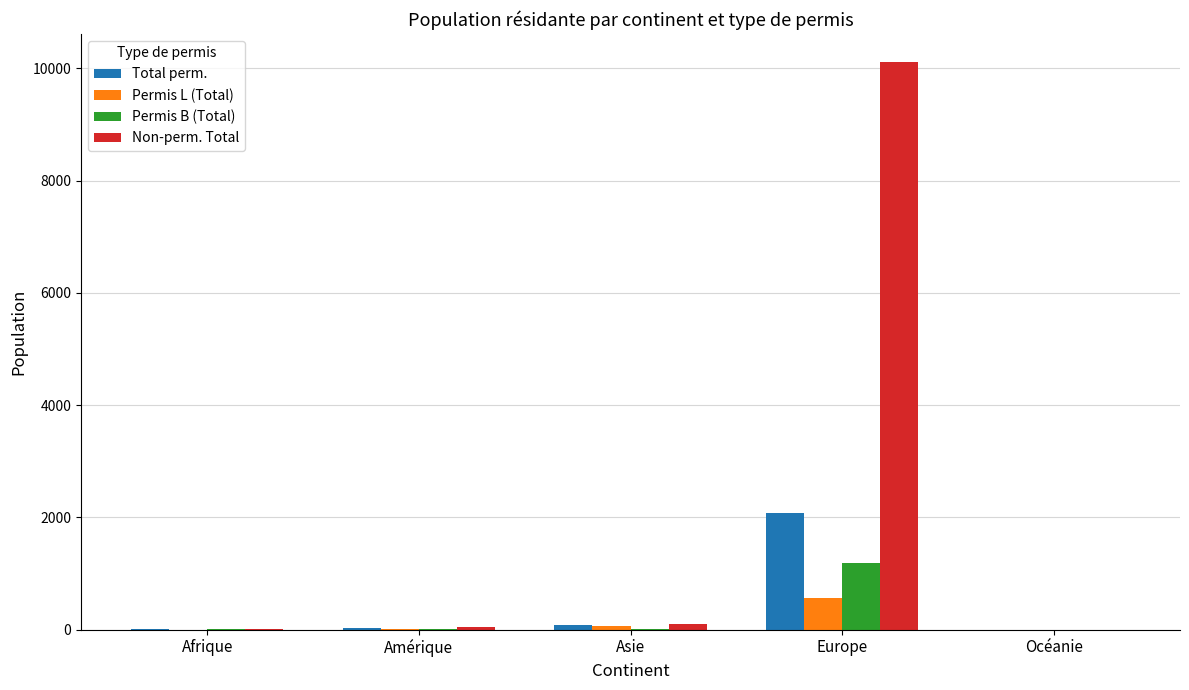

At which label does Permis L (Total) reach its peak?

Europe